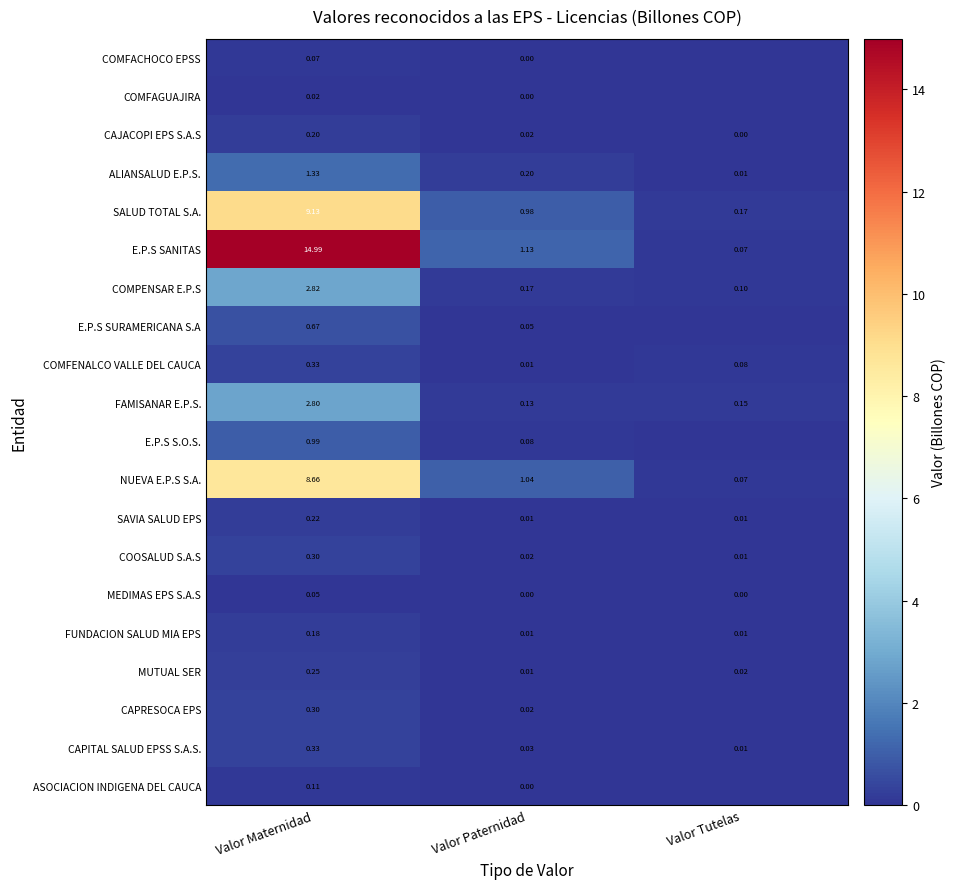

What is the difference between the COMFENALCO VALLE DEL CAUCA values at Valor Maternidad and Valor Paternidad?

0.3